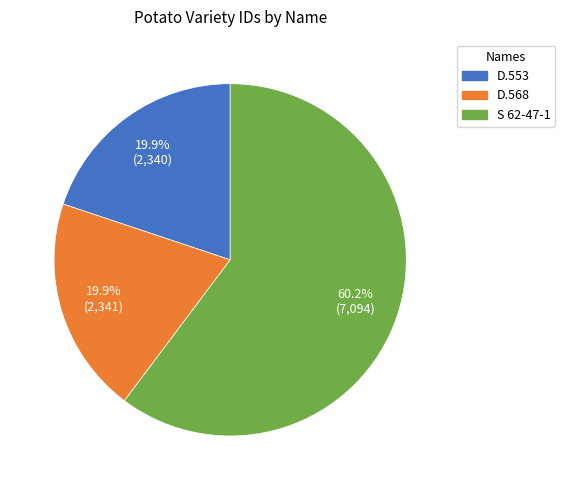

To the nearest percent, what is the difference between the D.568 and S 62-47-1 slice percentages?

40%